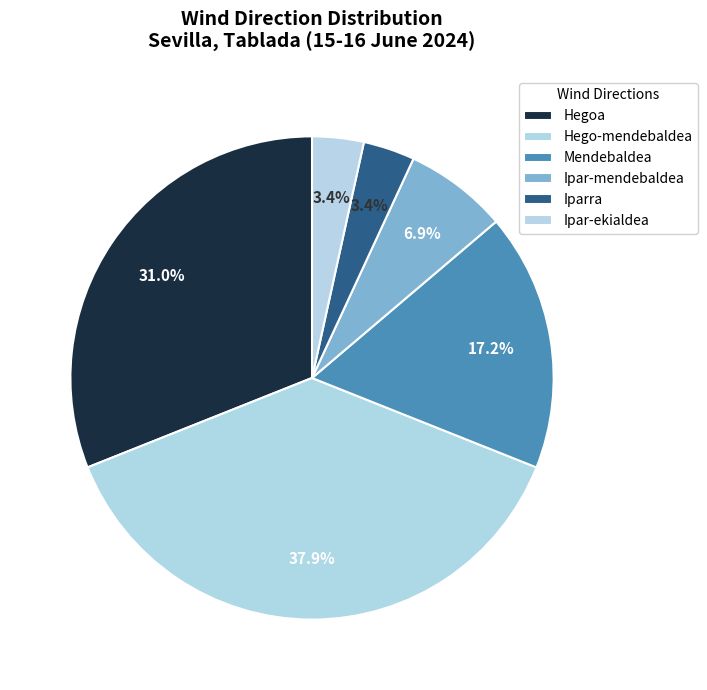

What is the largest slice in the pie chart?

Hego-mendebaldea